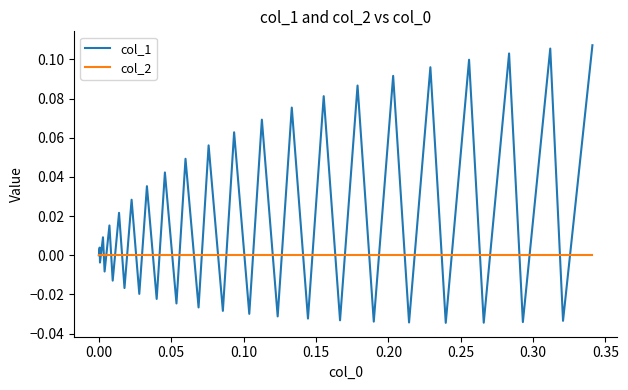

Rank the series by their average value, from lowest to highest.

col_2, col_1